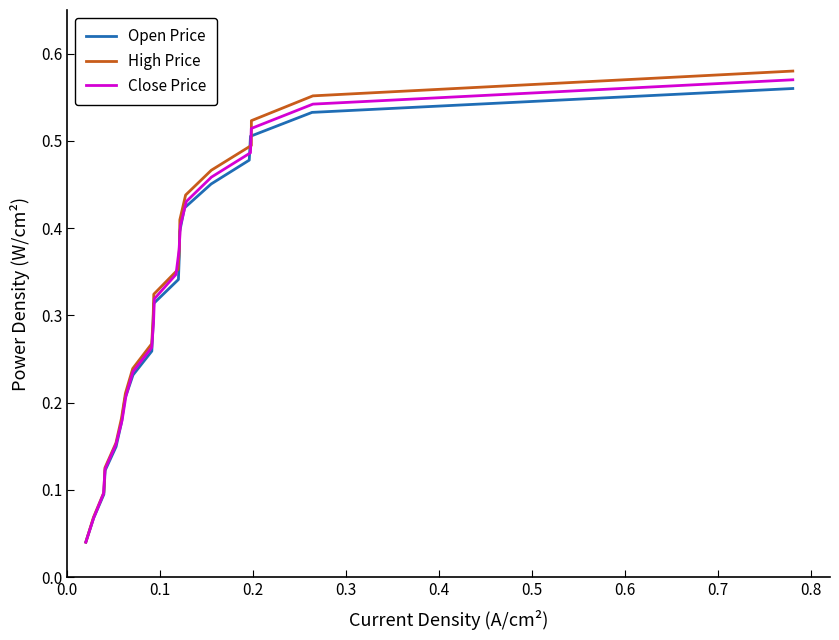

List the series in order of their peak value, highest first.

High Price, Close Price, Open Price